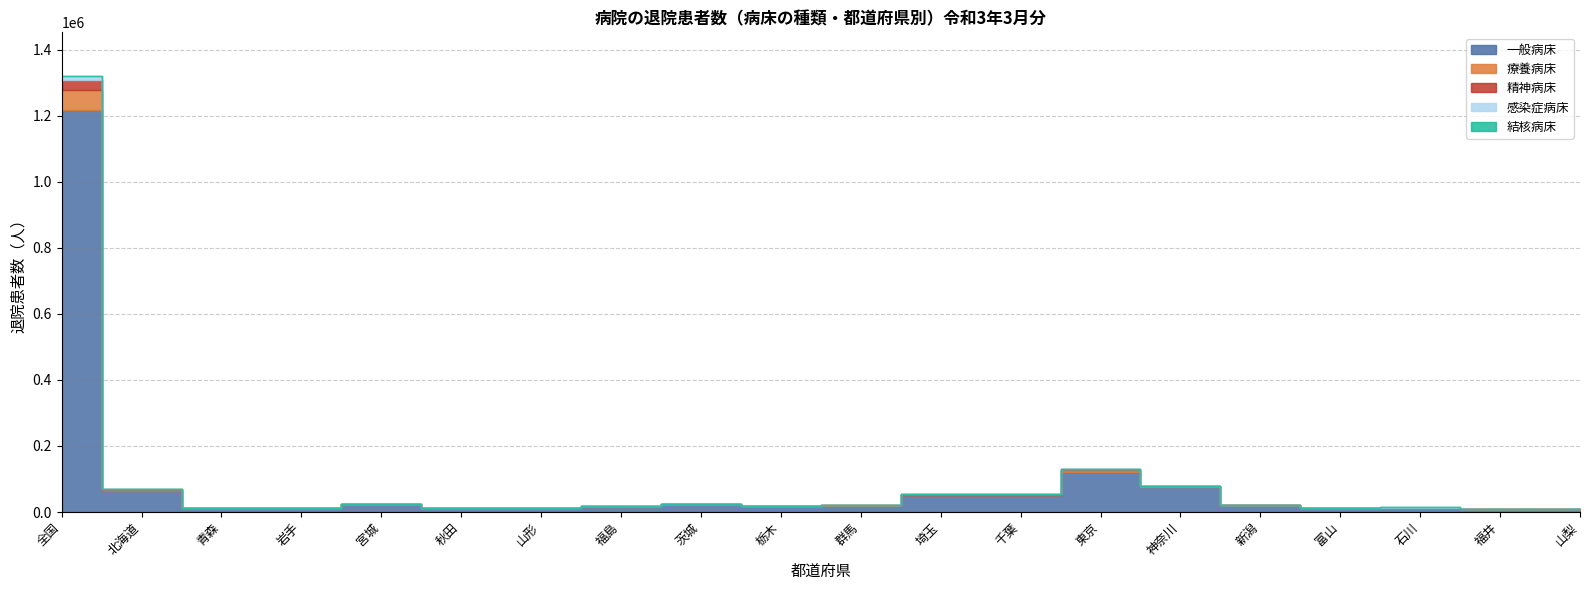

The value of 療養病床 at 山形 is 844. True or false?

False